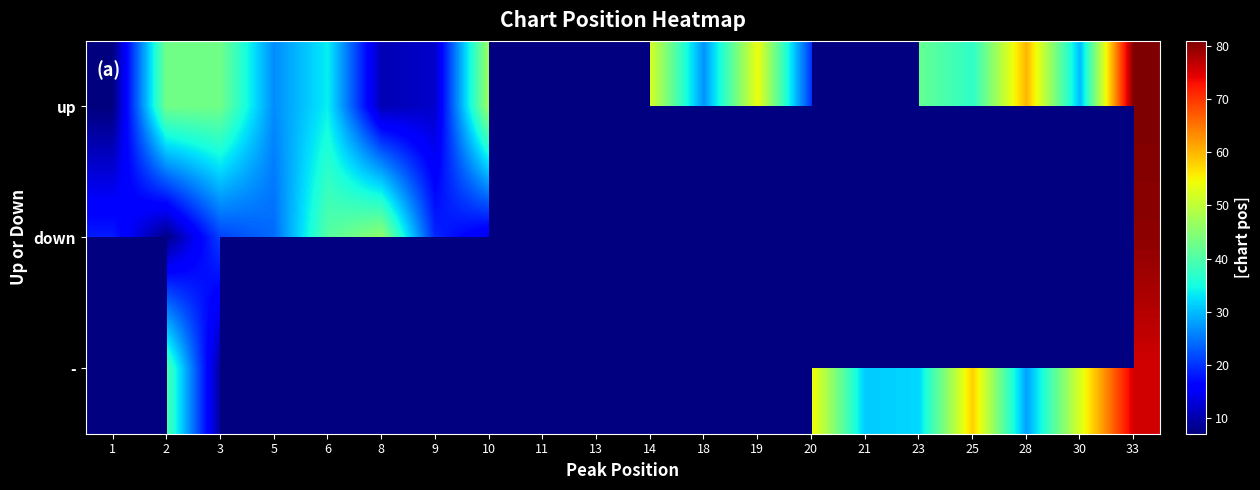

Rank the series at 14 from highest to lowest value.

up, down, -